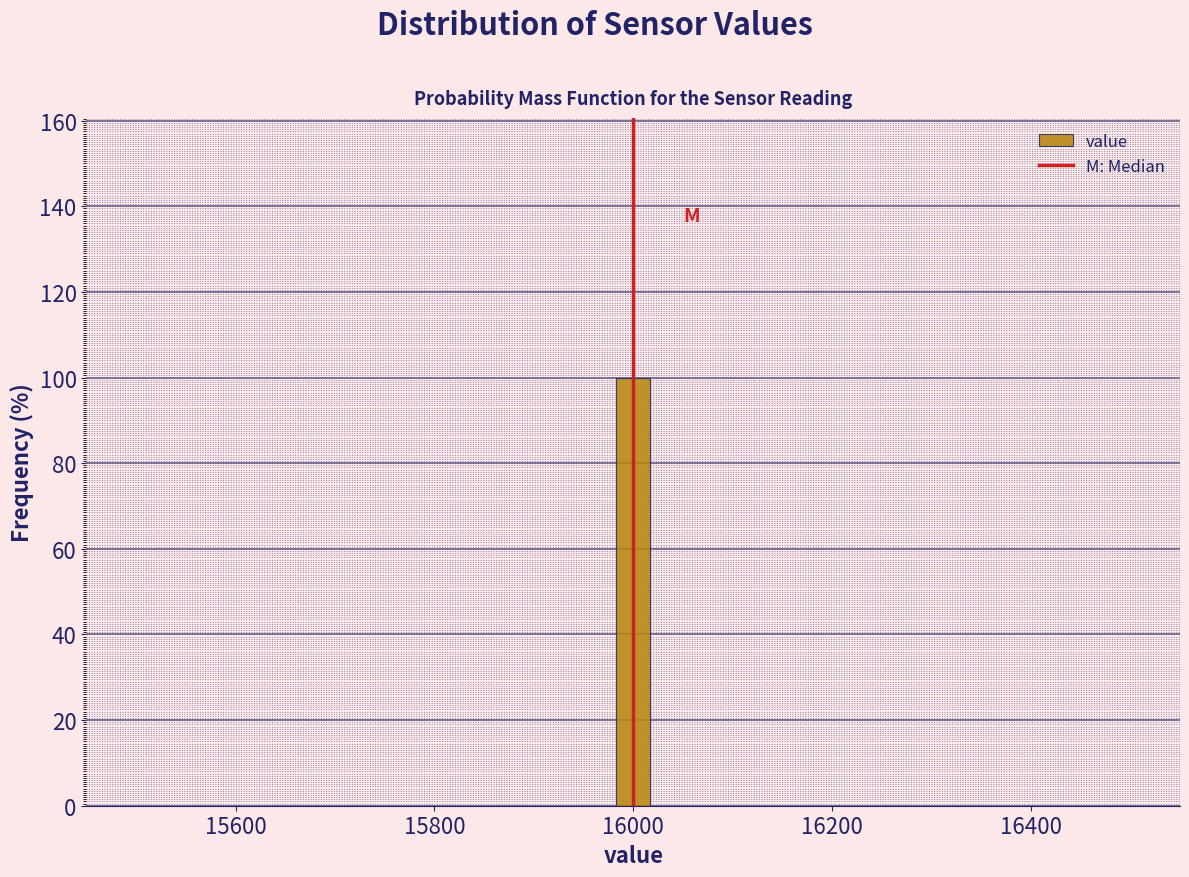

Around what value on the x-axis is the tallest bar? Give the approximate position of its centre, as read against the axis.

16000